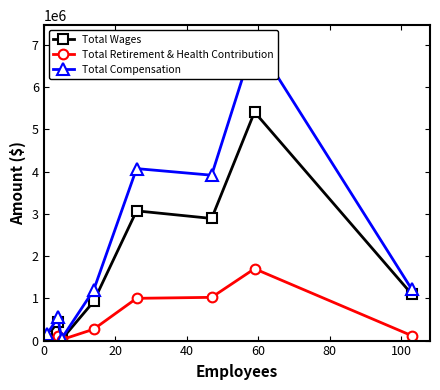

What is the difference between the maximum and minimum values in the Total Compensation series?

7095729